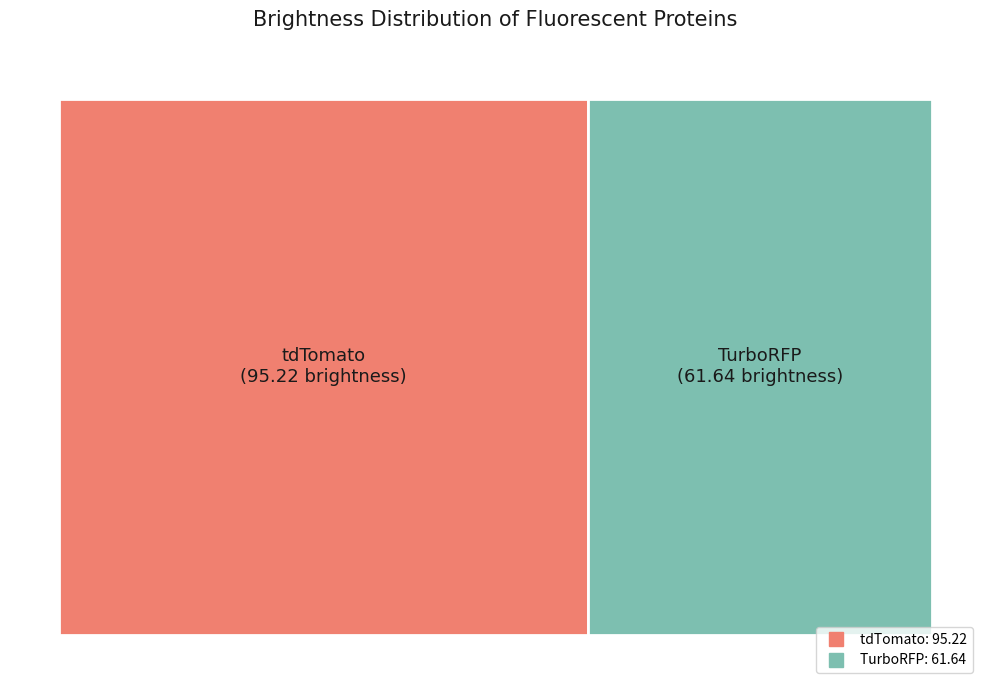

What percentage is the tdTomato slice, to the nearest percent?

61%